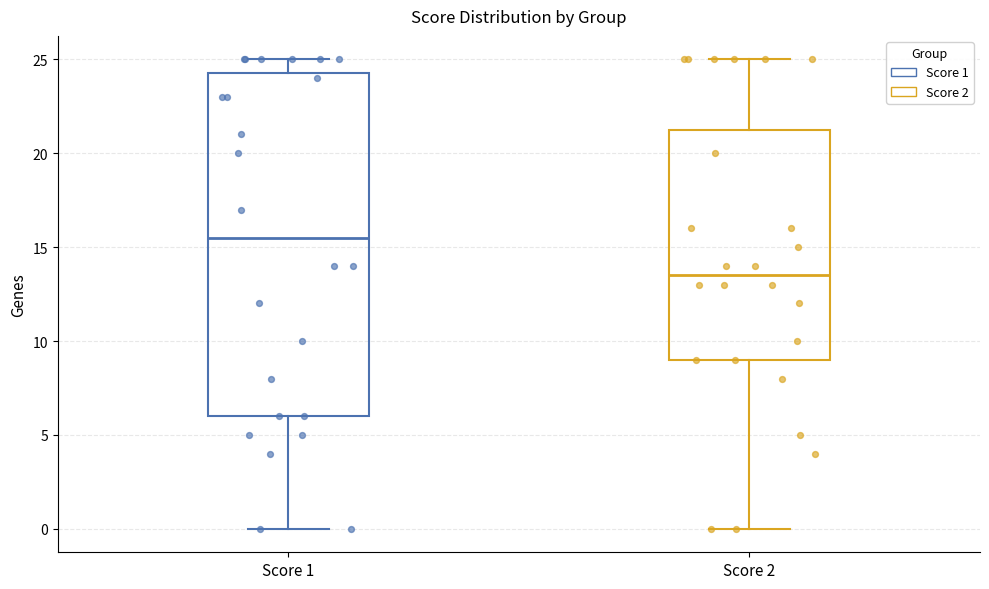

Which box has the lowest median line?

Score 2